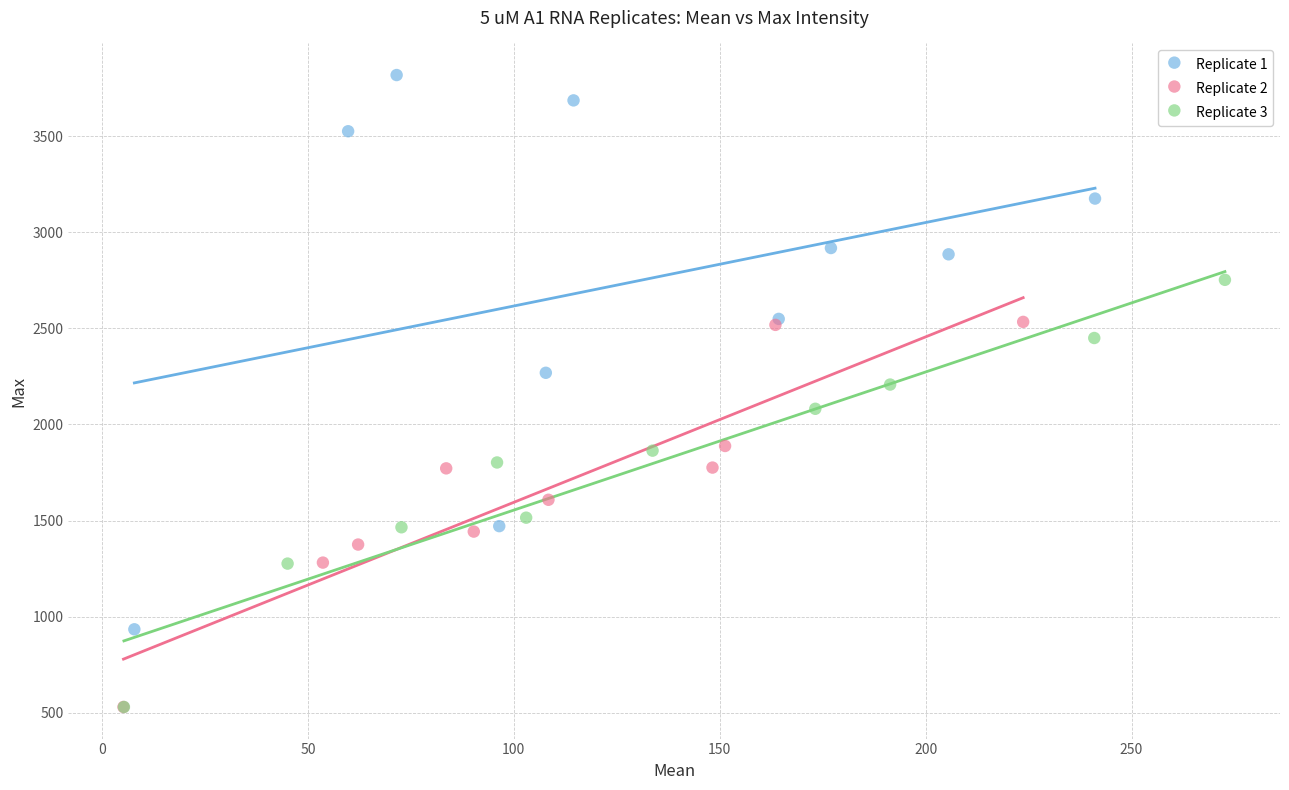

What are all the series names shown in the legend?

Replicate 1, Replicate 2, Replicate 3